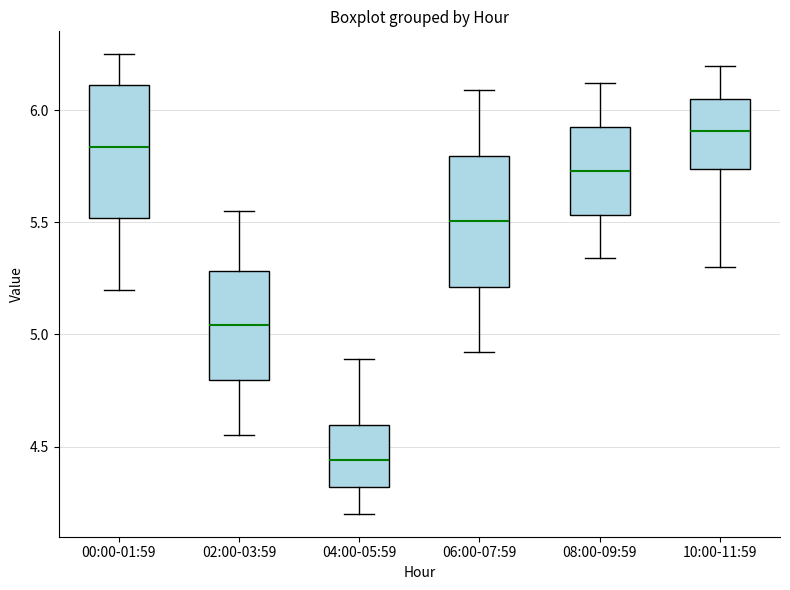

Reading left to right, transcribe this box plot: for each box, give where its median line is, the range the box spans, and where its two whiskers end, as read against the y-axis. The values are not printed on the chart, so give them approximately, as read against the axis.

00:00-01:59: median 5.85, box 5.50 to 6.10, whiskers 5.20 to 6.25
02:00-03:59: median 5.05, box 4.80 to 5.30, whiskers 4.55 to 5.55
04:00-05:59: median 4.45, box 4.30 to 4.60, whiskers 4.20 to 4.90
06:00-07:59: median 5.50, box 5.20 to 5.80, whiskers 4.90 to 6.10
08:00-09:59: median 5.75, box 5.55 to 5.95, whiskers 5.35 to 6.10
10:00-11:59: median 5.90, box 5.75 to 6.05, whiskers 5.30 to 6.20